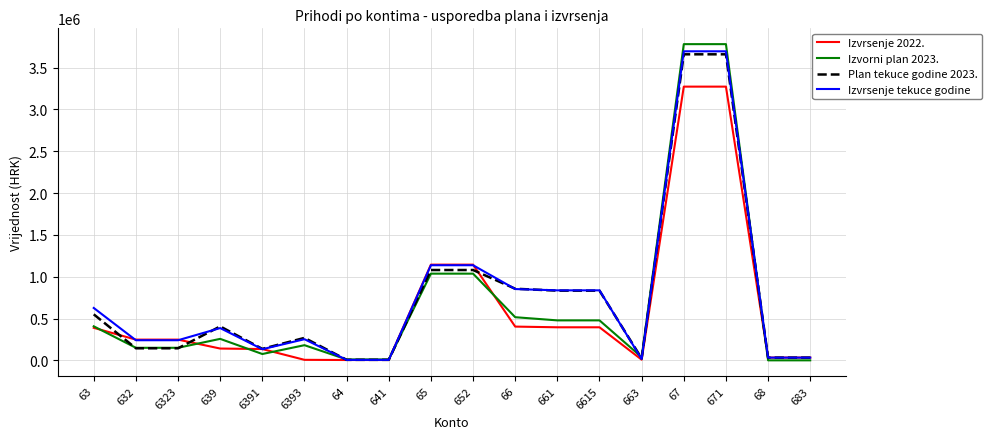

Is the value of Plan tekuce godine 2023. at 671 greater than the value of Izvrsenje tekuce godine at 6615?

Yes